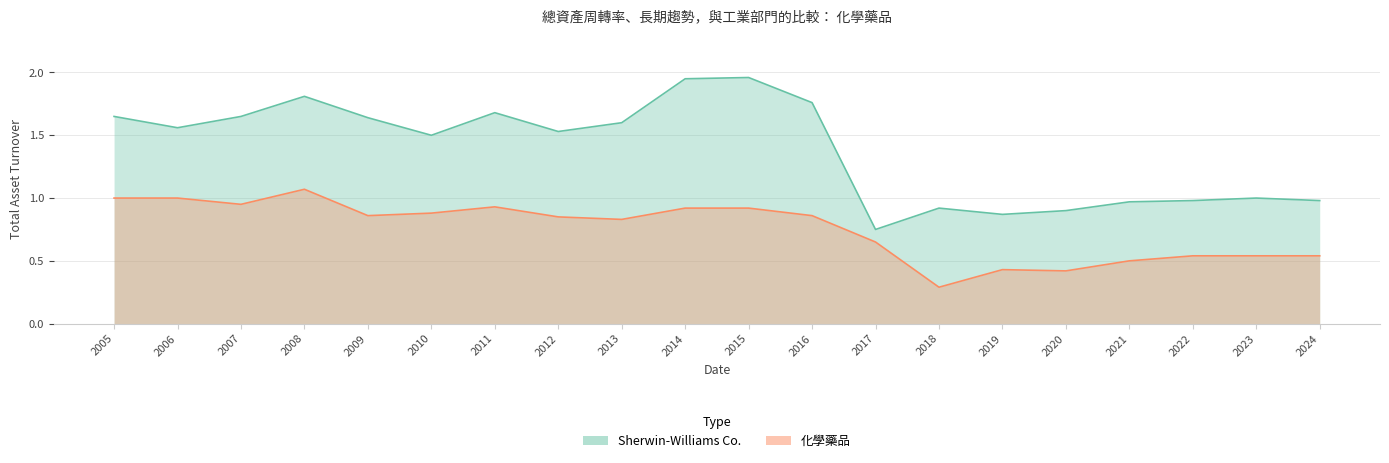

What value does the Sherwin-Williams Co. series have at 2007?

1.6